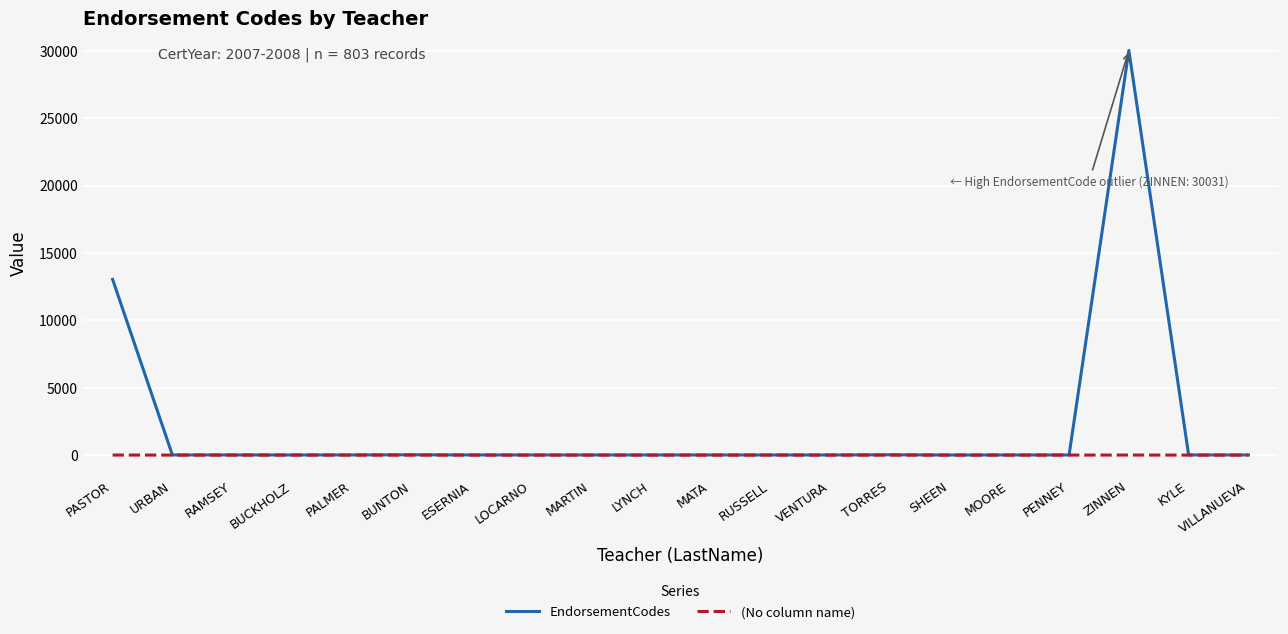

Which series has the largest total across all categories?

EndorsementCodes